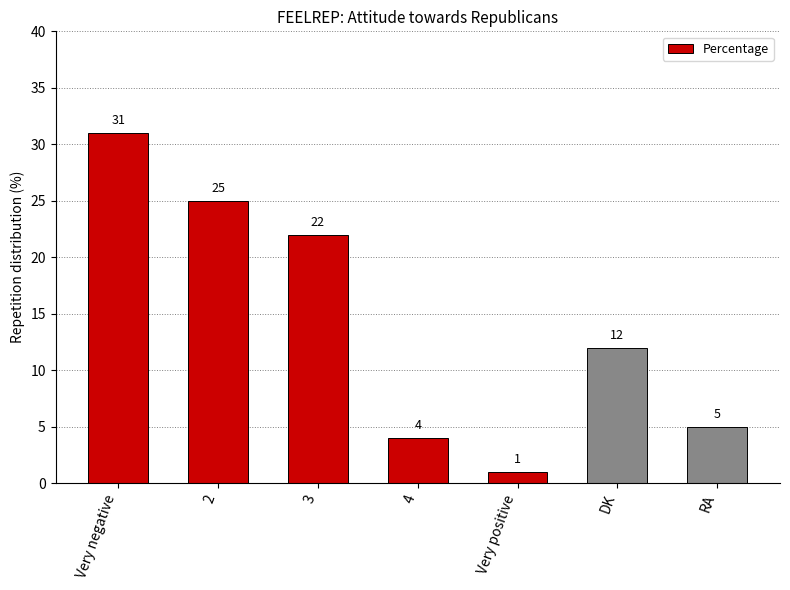

Reading left to right, extract all data points from this chart.

Very negative=31	2=25	3=22	4=4	Very positive=1	DK=12	RA=5